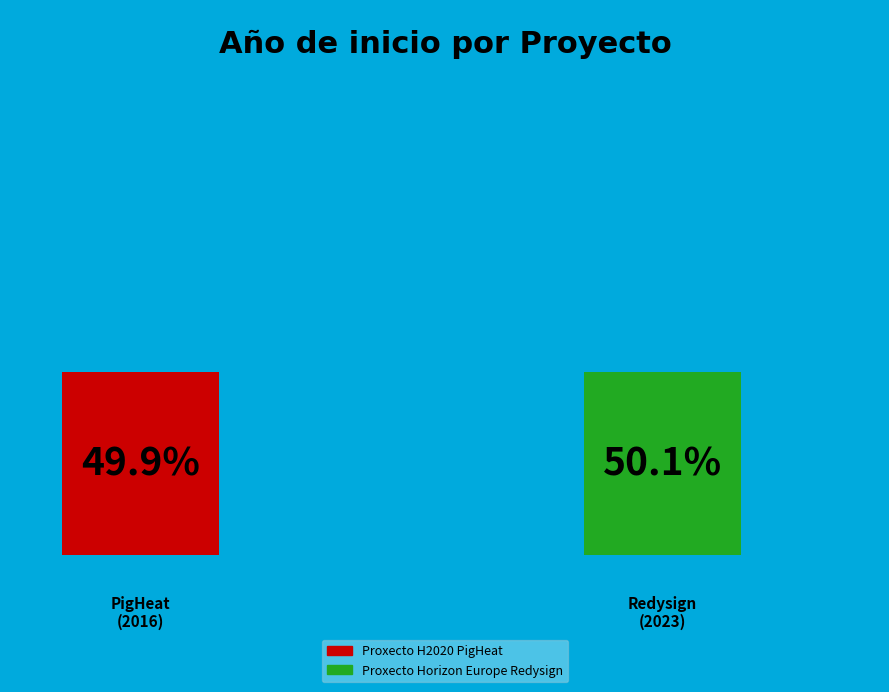

How many segments does this pie chart have?

2